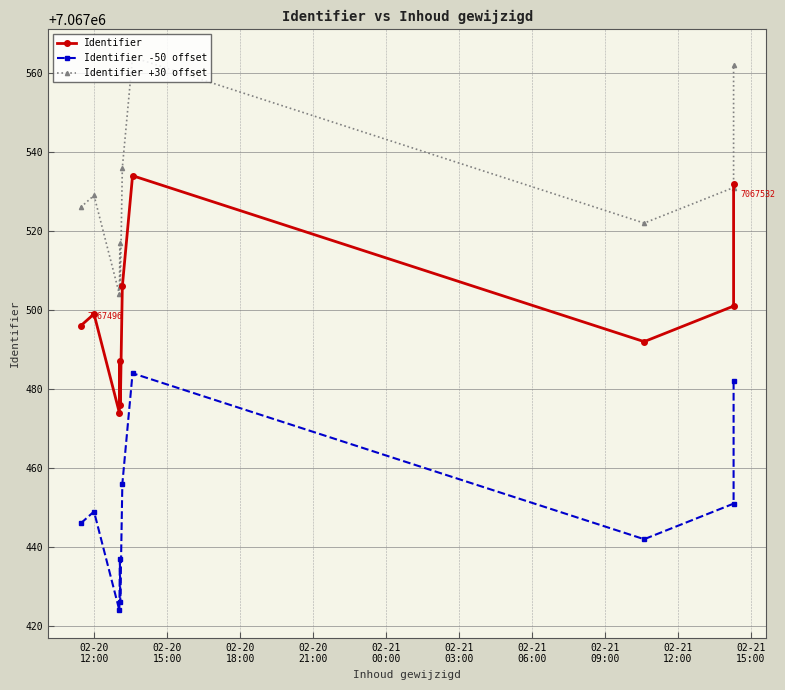

Rank the categories by Identifier -50 offset value from highest to lowest.

02-21
06:00, 02-21
15:00, 02-21
03:00, 02-21
12:00, 02-20
15:00, 02-20
12:00, 02-21
09:00, 02-20
21:00, 02-21
00:00, 02-20
18:00